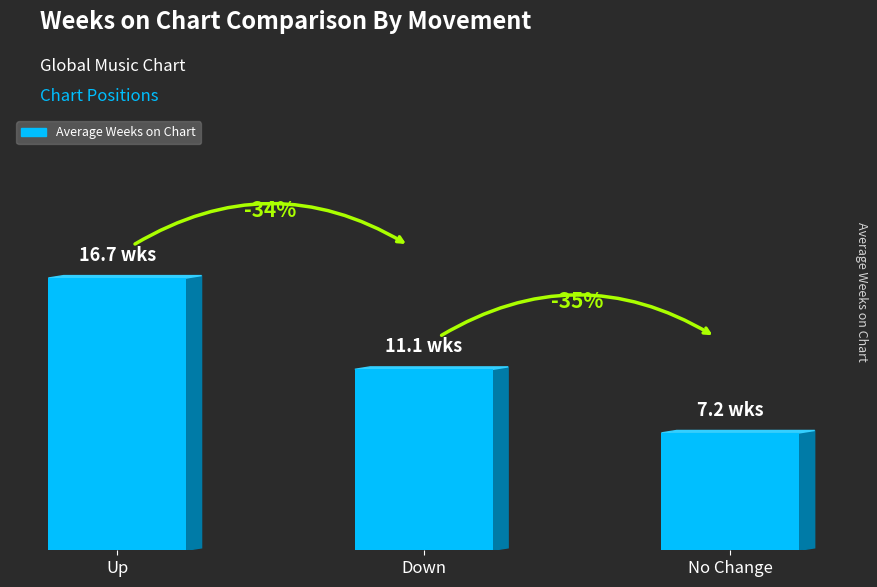

How many data points are above 11?

2